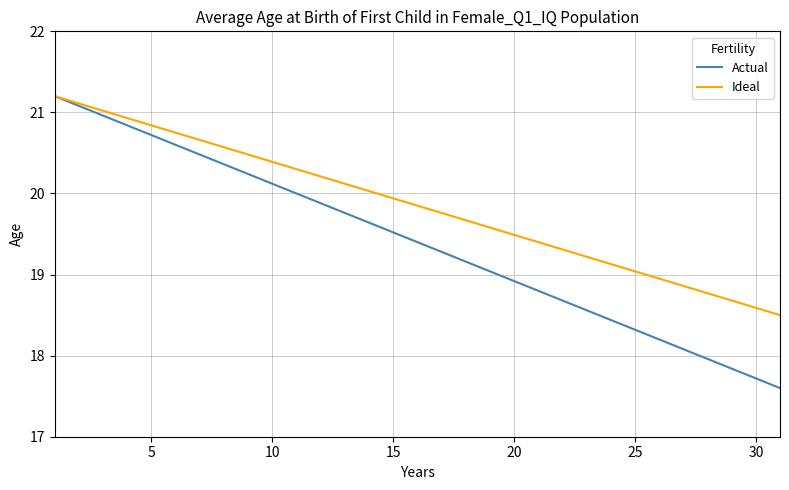

What is the difference between the maximum and second lowest values in the Ideal series?

2.6